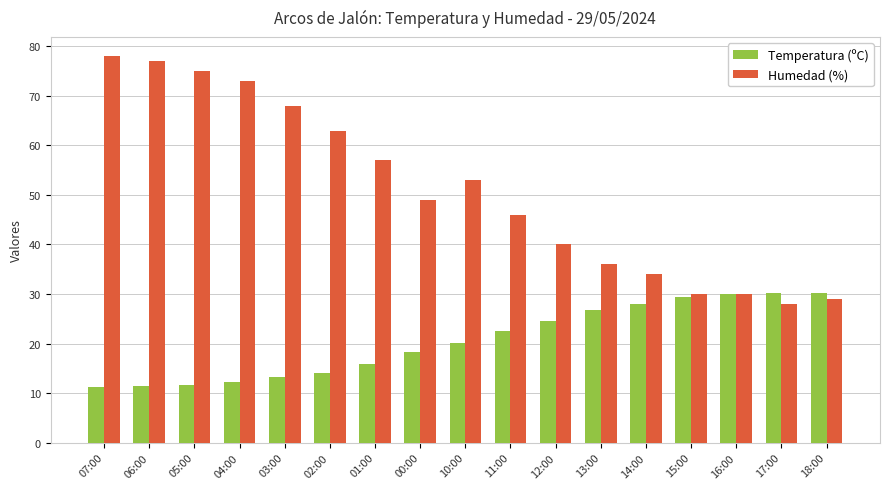

List the series in order of their overall mean, lowest first.

Temperatura (ºC), Humedad (%)